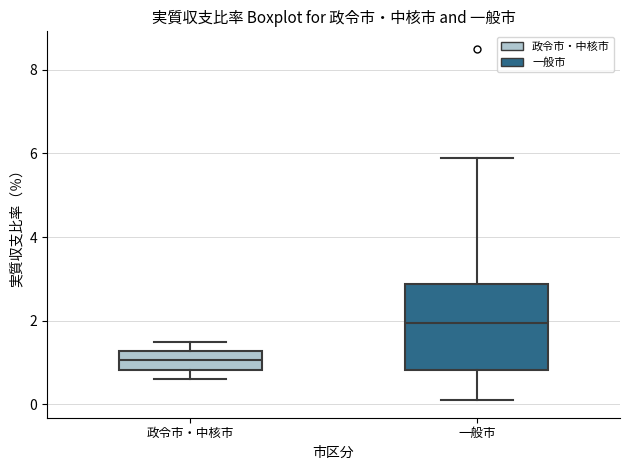

Reading left to right, transcribe this box plot: for each box, give where its median line is, the range the box spans, and where its two whiskers end, as read against the y-axis. The values are not printed on the chart, so give them approximately, as read against the axis.

政令市・中核市: median 1.0, box 0.8 to 1.2, whiskers 0.6 to 1.6
一般市: median 2.0, box 0.8 to 2.8, whiskers 0.2 to 6.0